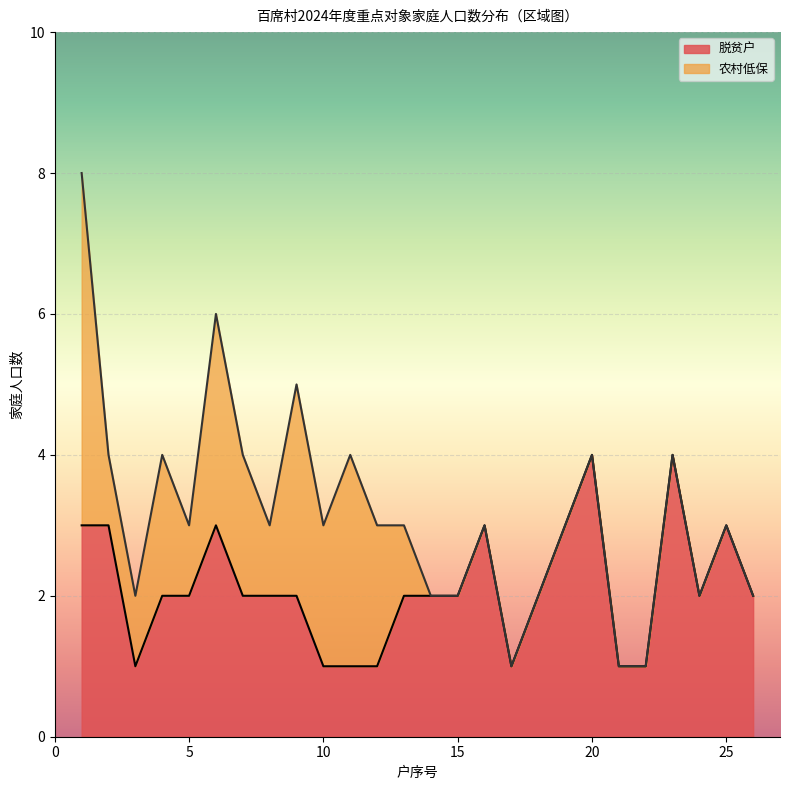

True or false: 脱贫户 has a value of 1 at 5.

False